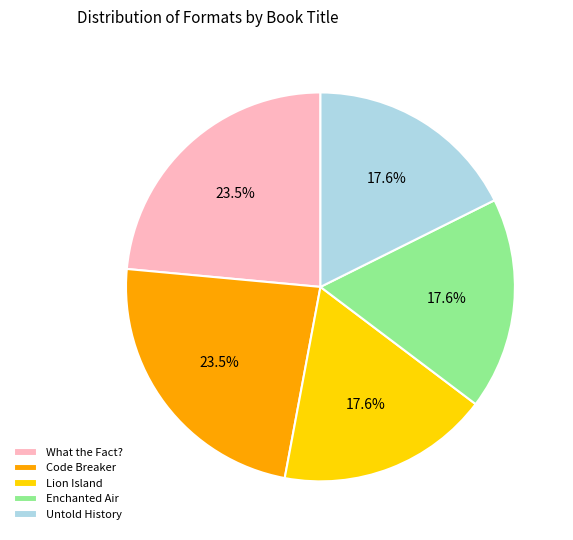

Is the sum of Untold History and Enchanted Air greater than half?

No